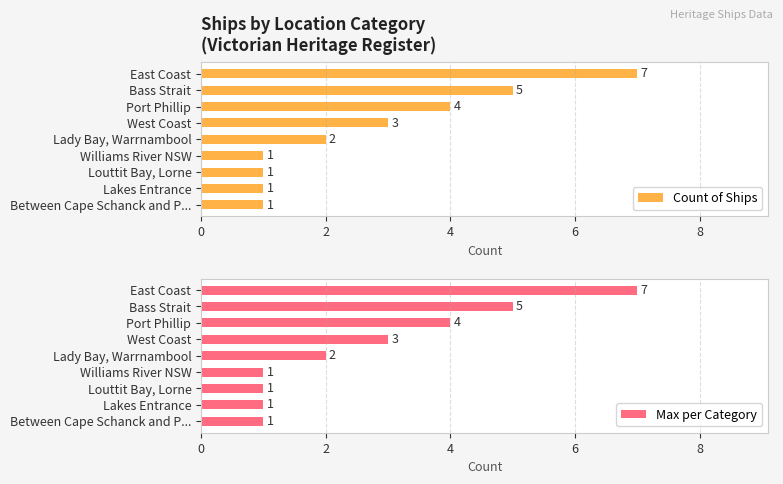

What is the average value of the Count of Ships series?

3